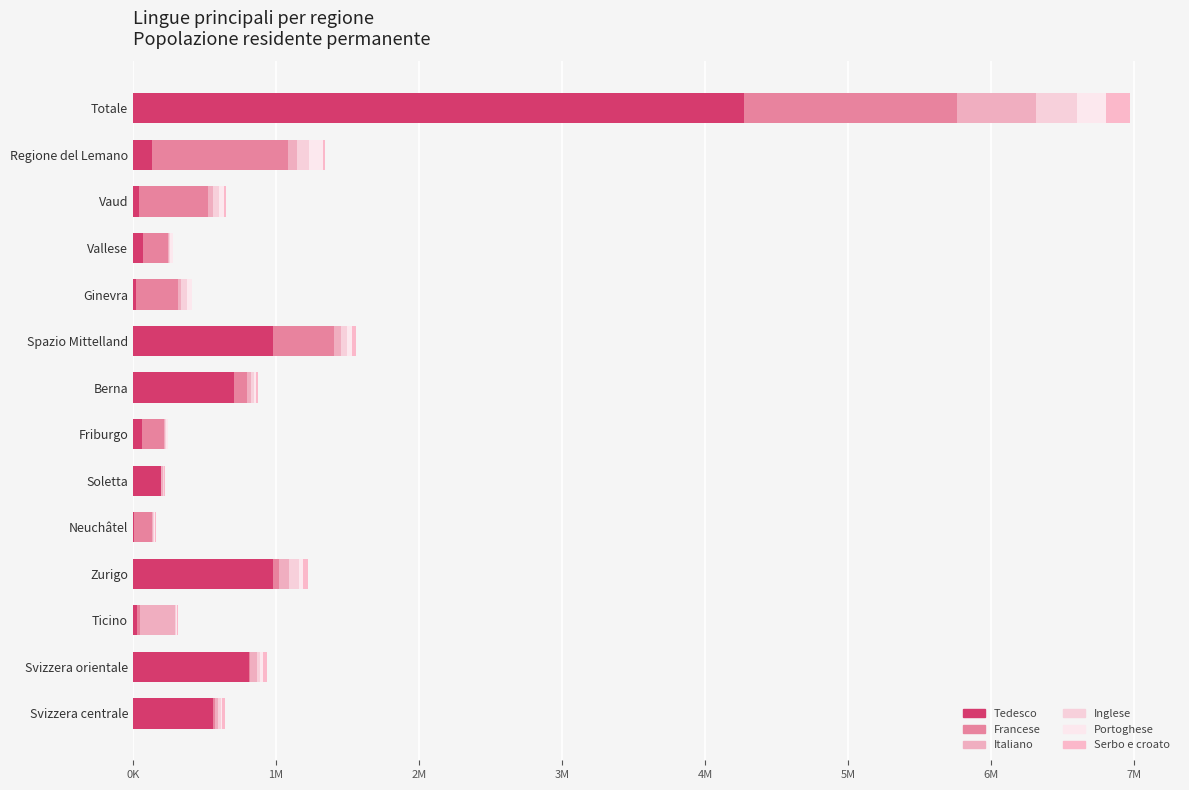

What is the difference between the maximum and minimum values in the Portoghese series?

198968